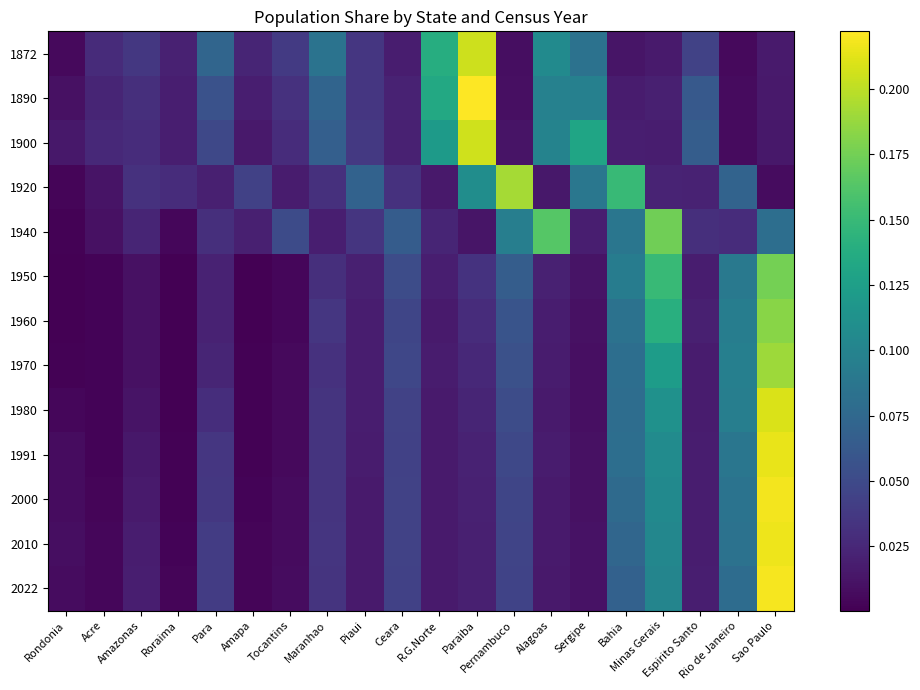

Which series changed the most between Piaui and Pernambuco?

1920